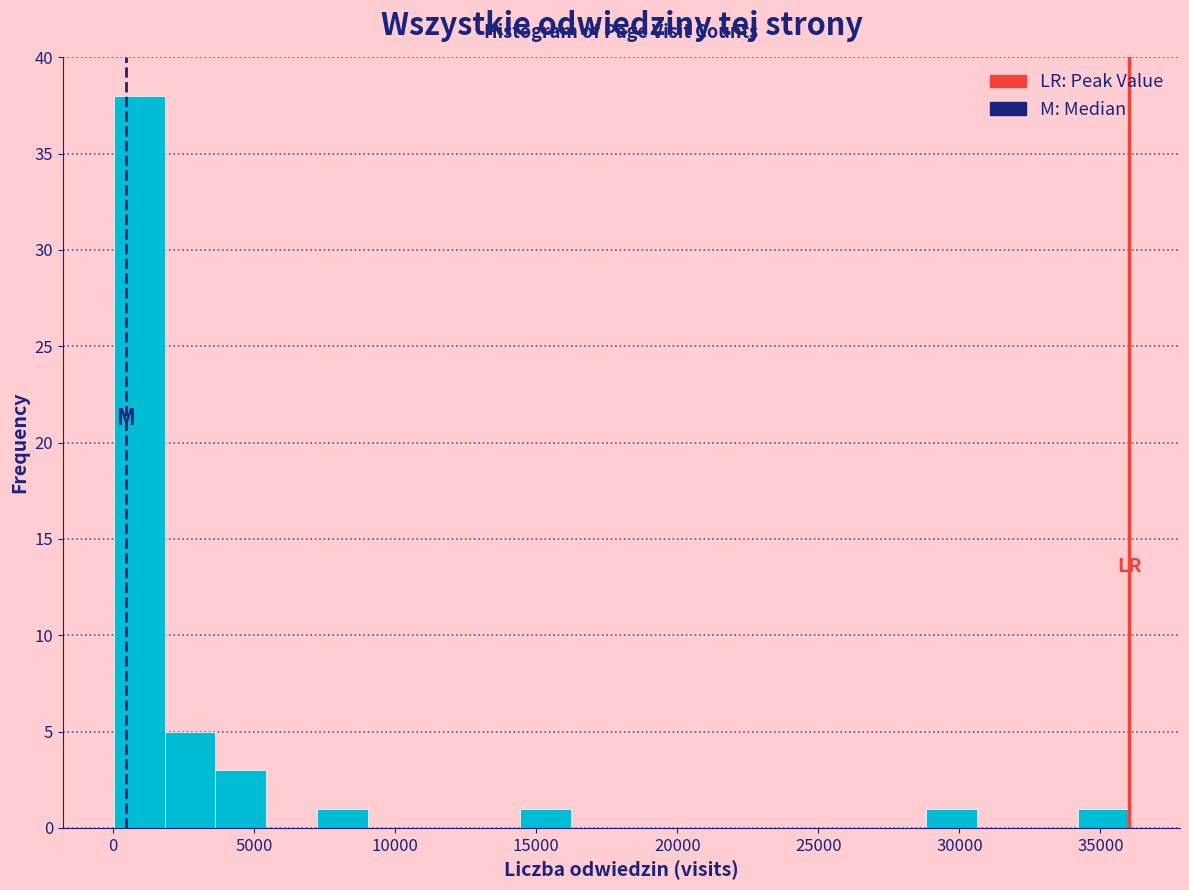

Read against the x-axis, roughly where is the centre of the tallest bar?

1000